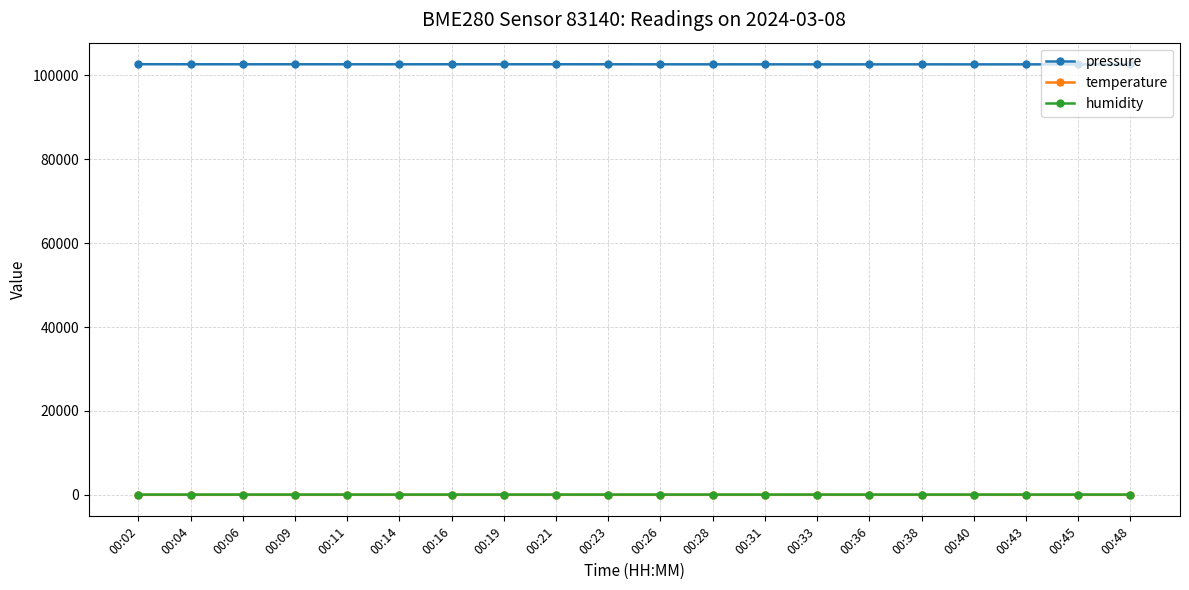

True or false: temperature and pressure cross at least once.

False